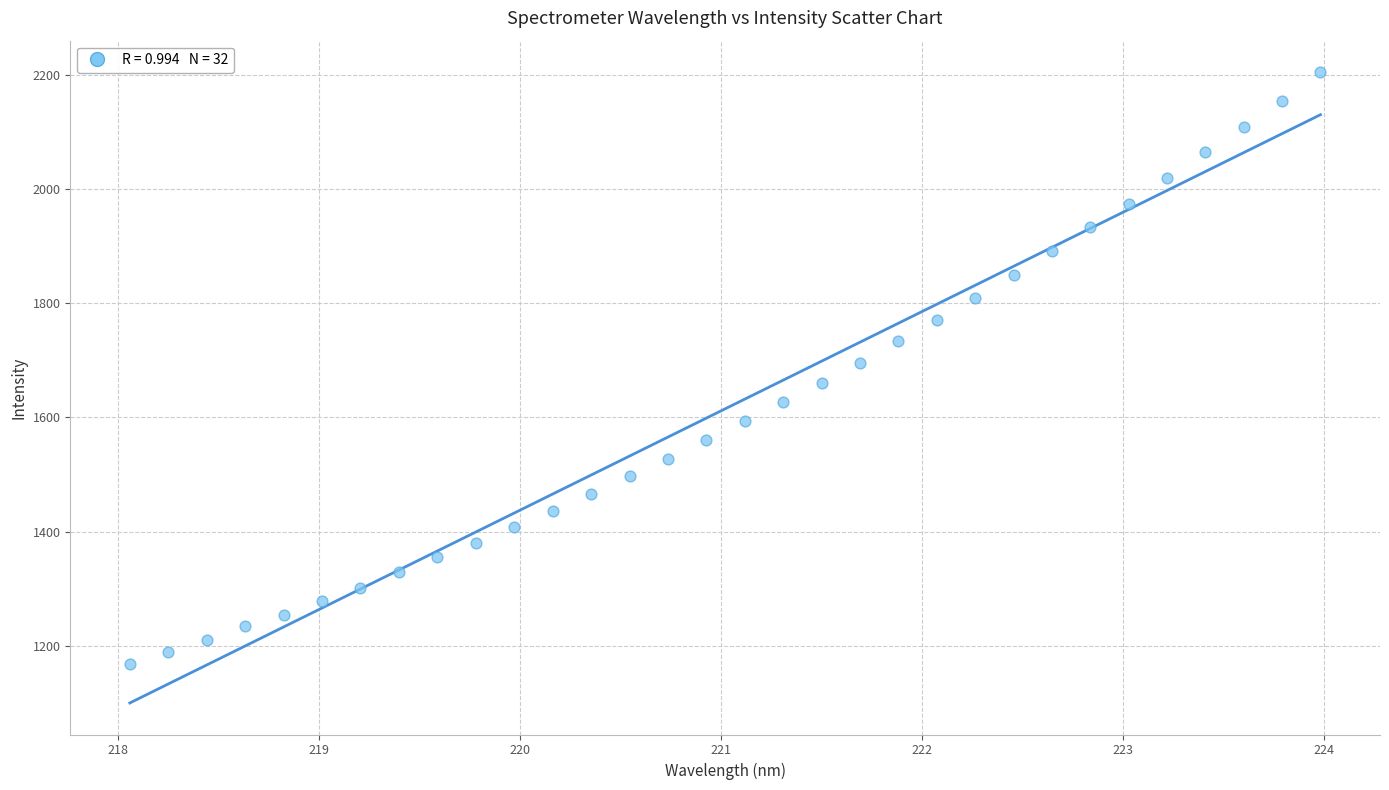

What is the range of X values (max minus min)?

5.9